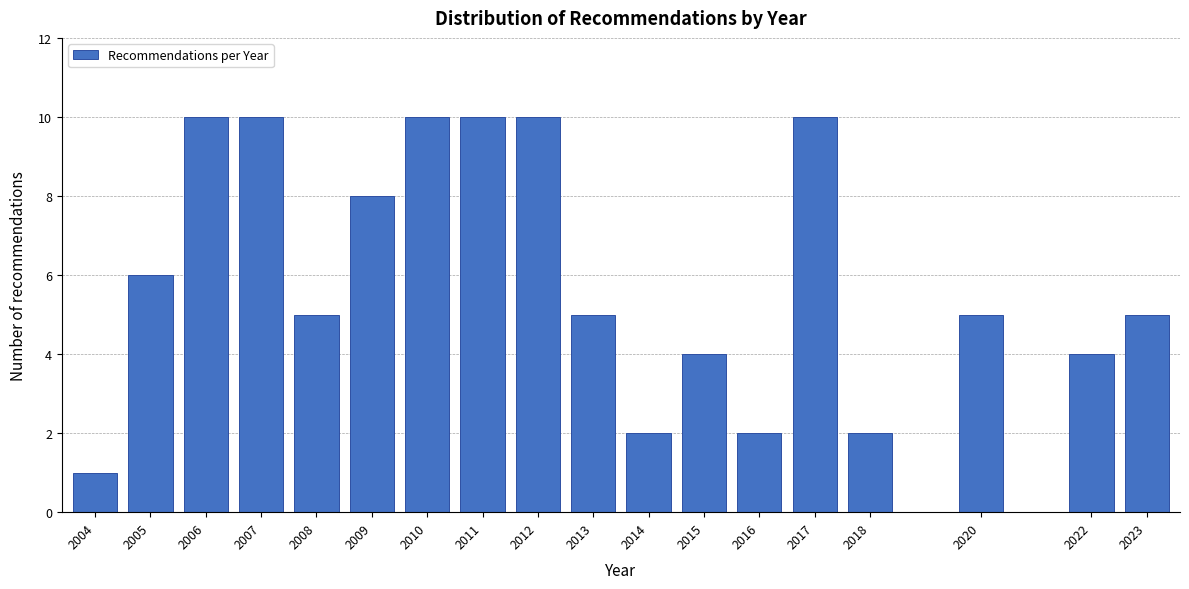

Reading right to left, extract all data points from this chart.

2023=5	2022=4	2020=5	2018=2	2017=10	2016=2	2015=4	2014=2	2013=5	2012=10	2011=10	2010=10	2009=8	2008=5	2007=10	2006=10	2005=6	2004=1